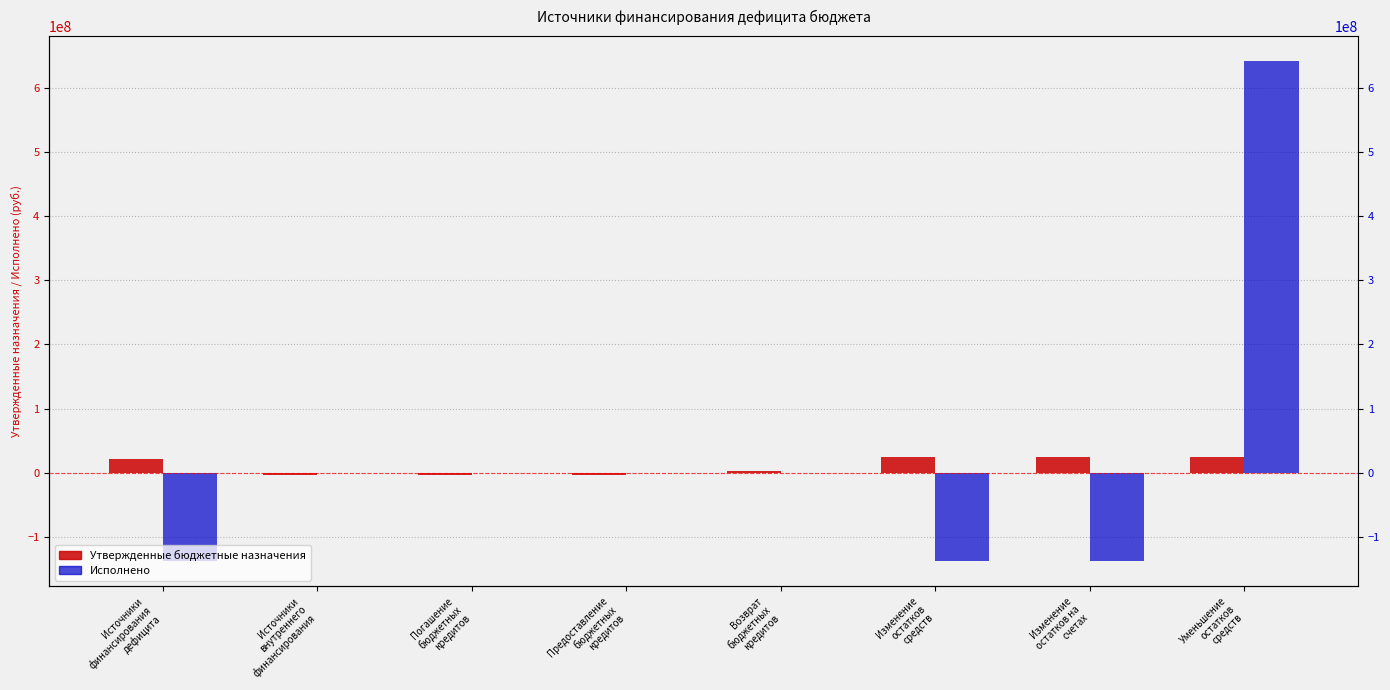

The Исполнено series shows 0.0 at Погашение
бюджетных
кредитов. True or false?

True